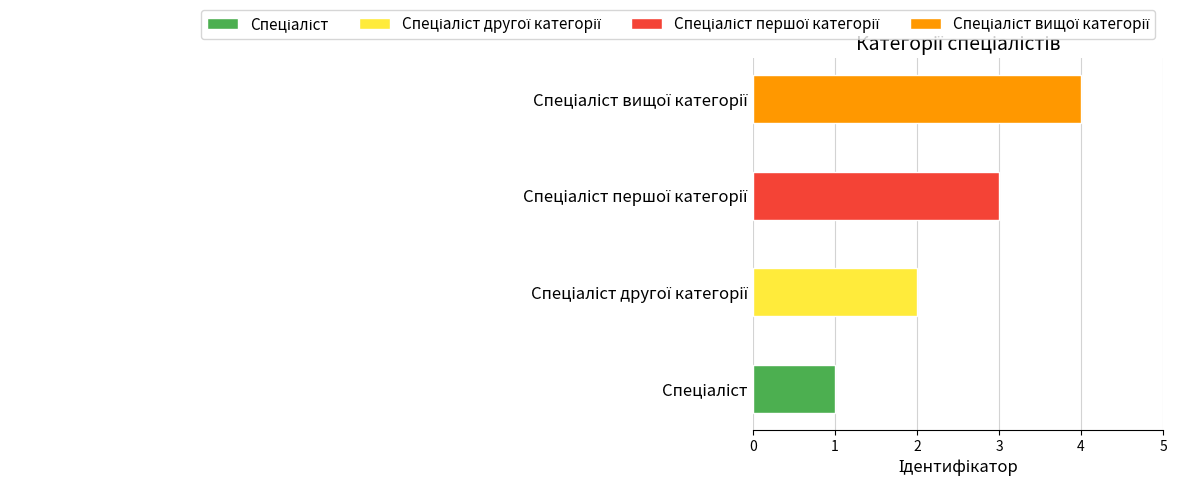

Which category has the highest value across all series?

Спеціаліст вищої категорії